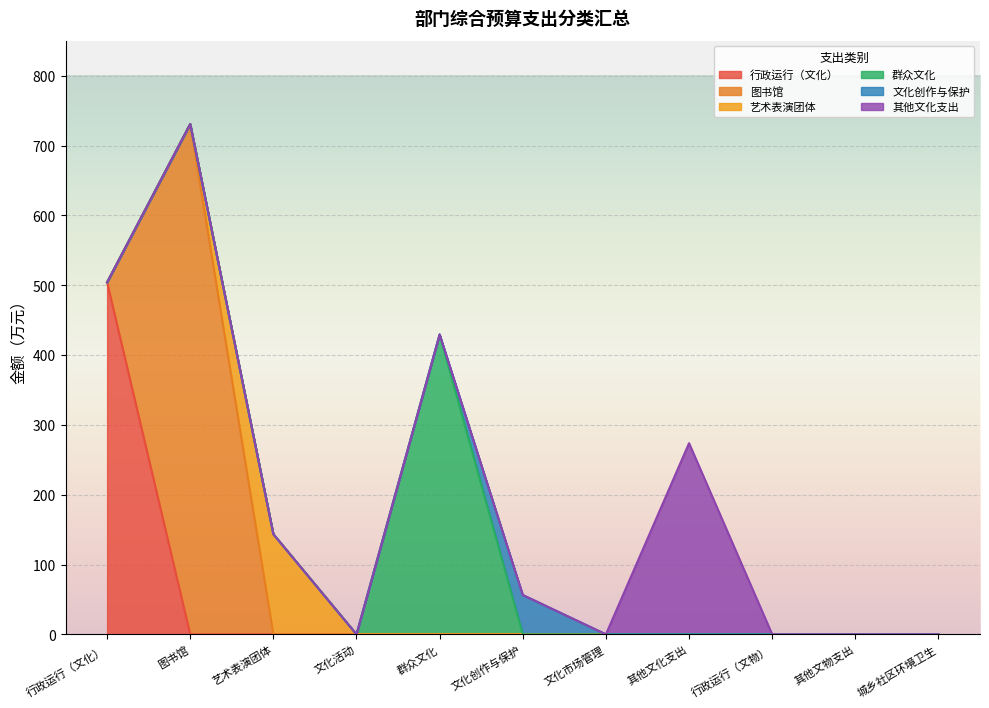

True or false: 艺术表演团体 and 行政运行（文化） cross at least once.

False